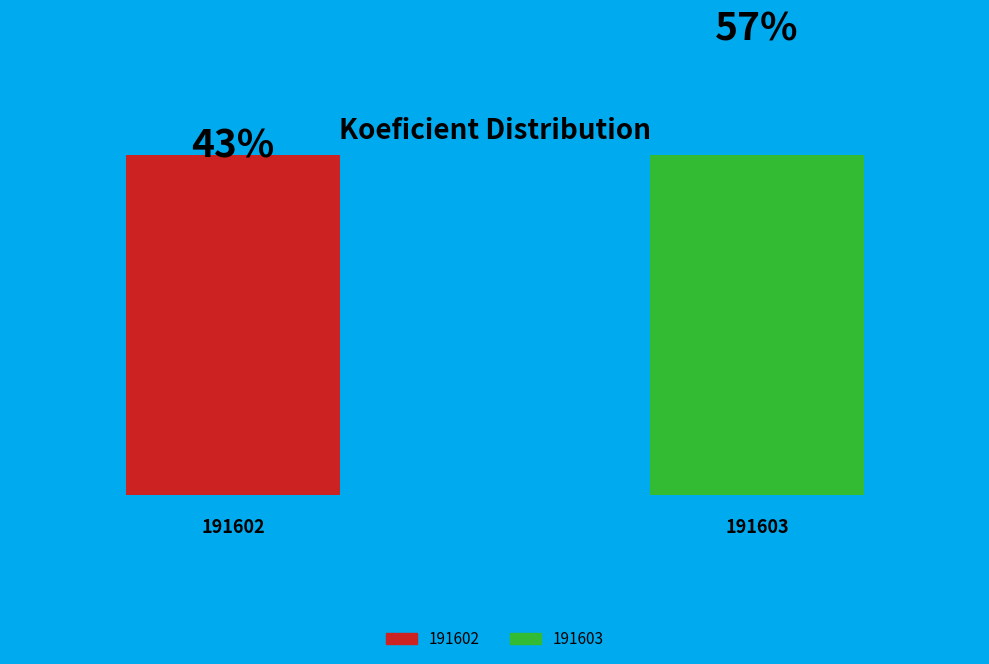

To the nearest percent, what percentage of the pie is 191602?

43%